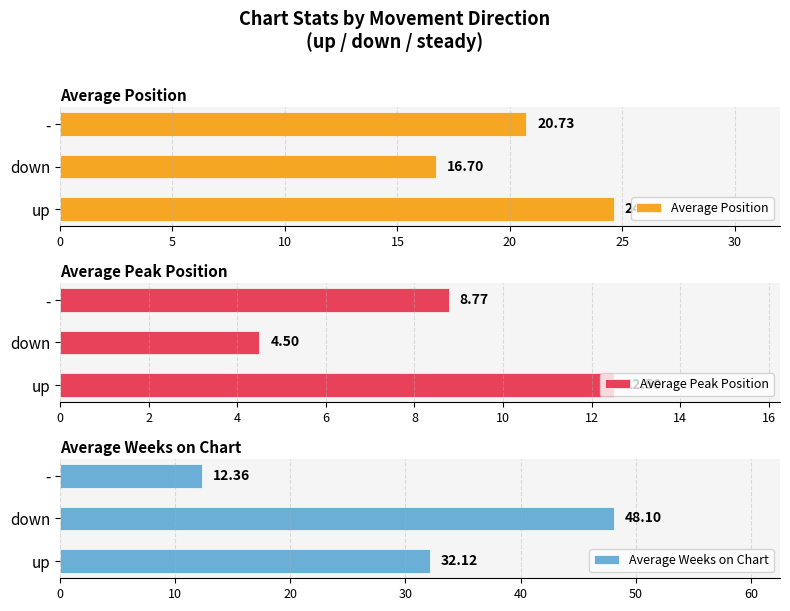

Reading left to right, transcribe all the data shown in this chart.

Average Position: 24.6	16.7	20.7
Average Peak Position: 12.5	4.5	8.8
Average Weeks on Chart: 32.1	48.1	12.4